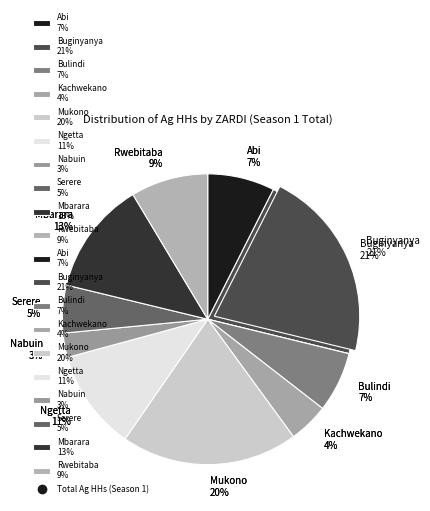

Combined, what portion of the pie is Kachwekano and Rwebitaba?

13.1%